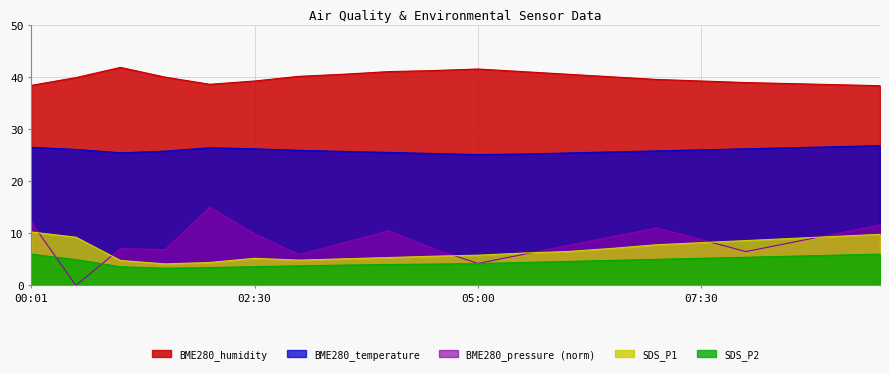

Reading left to right, extract all data points from this chart.

SDS_P1: 00:01=10.2	00:30=9.2	01:00=4.8	01:30=4.1	02:00=4.4	02:30=5.2	03:00=4.8	03:30=5.1	04:00=5.3	04:30=5.6	05:00=5.8	05:30=6.2	06:00=6.5	06:30=7.1	07:00=7.8	07:30=8.2	08:00=8.6	08:30=9.0	09:00=9.4	09:30=9.8
SDS_P2: 00:01=6.0	00:30=5.0	01:00=3.6	01:30=3.3	02:00=3.4	02:30=3.6	03:00=3.8	03:30=3.9	04:00=4.0	04:30=4.1	05:00=4.2	05:30=4.4	06:00=4.6	06:30=4.8	07:00=5.0	07:30=5.2	08:00=5.4	08:30=5.6	09:00=5.8	09:30=6.0
BME280_temperature: 00:01=26.5	00:30=26.1	01:00=25.4	01:30=25.8	02:00=26.4	02:30=26.2	03:00=25.9	03:30=25.7	04:00=25.5	04:30=25.3	05:00=25.1	05:30=25.2	06:00=25.4	06:30=25.6	07:00=25.8	07:30=26.0	08:00=26.2	08:30=26.4	09:00=26.6	09:30=26.8
BME280_humidity: 00:01=38.4	00:30=39.9	01:00=41.8	01:30=39.9	02:00=38.6	02:30=39.2	03:00=40.1	03:30=40.5	04:00=41.0	04:30=41.2	05:00=41.5	05:30=41.0	06:00=40.5	06:30=40.0	07:00=39.5	07:30=39.2	08:00=38.9	08:30=38.7	09:00=38.5	09:30=38.3
BME280_pressure: 00:01=12.2	00:30=0.0	01:00=7.1	01:30=6.9	02:00=15.0	02:30=9.9	03:00=5.9	03:30=8.2	04:00=10.5	04:30=7.1	05:00=4.2	05:30=5.9	06:00=7.6	06:30=9.3	07:00=11.0	07:30=8.8	08:00=6.5	08:30=8.2	09:00=9.9	09:30=11.6